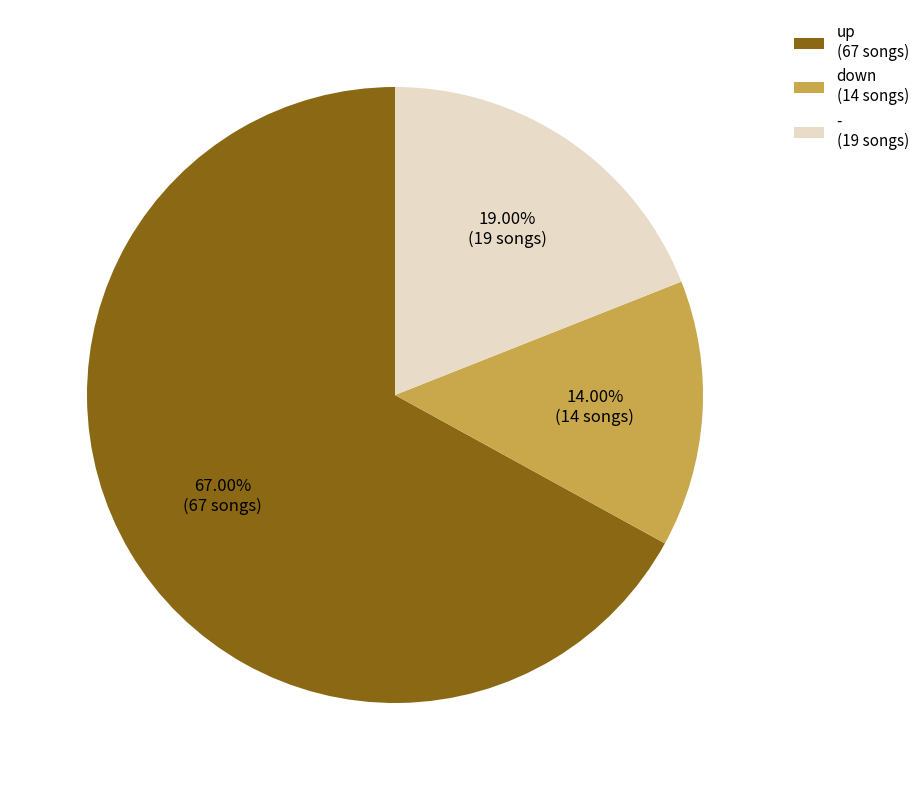

Which slice is the largest?

up